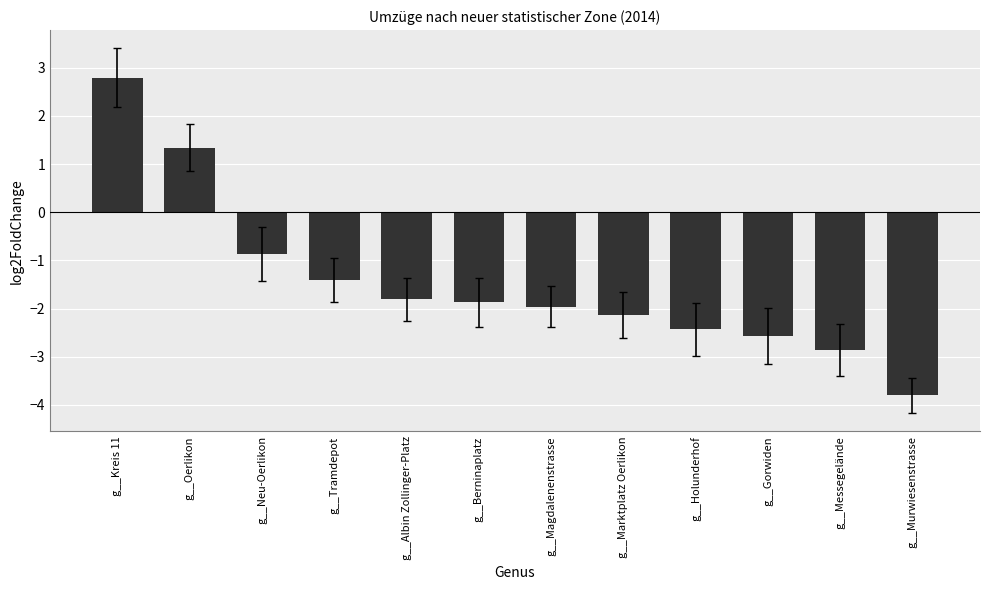

How many data points does each series have?

12